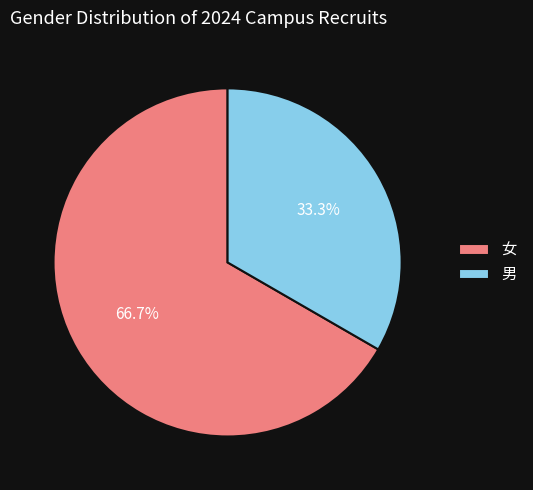

To the nearest percent, what percentage of the pie is 女?

67%